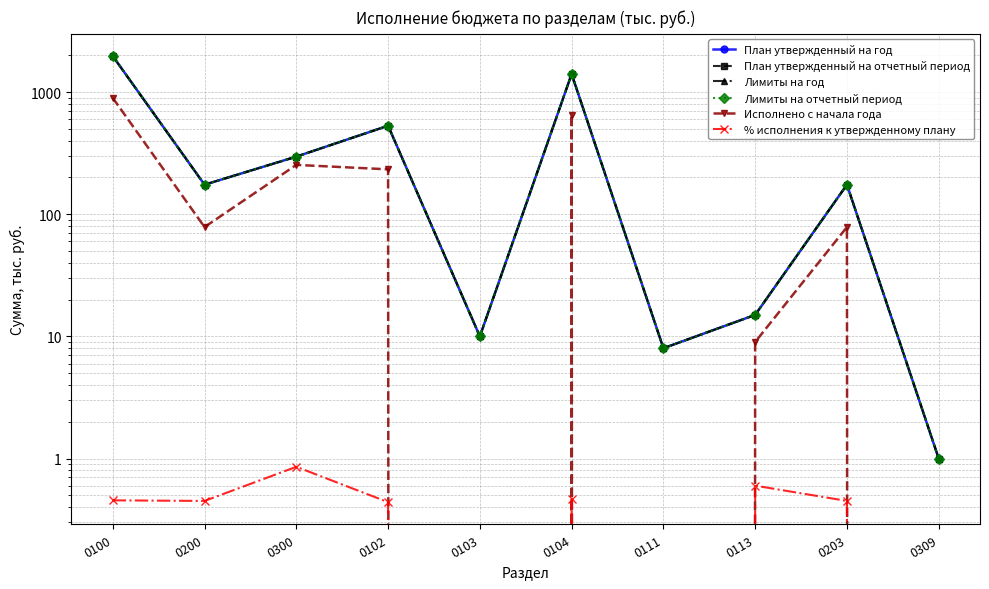

How many distinct data groups are displayed?

6